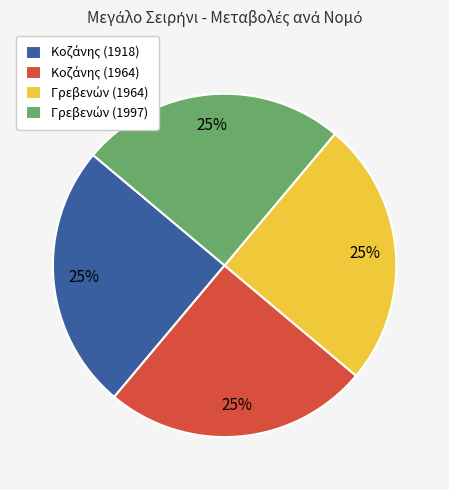

How many segments does this pie chart have?

4